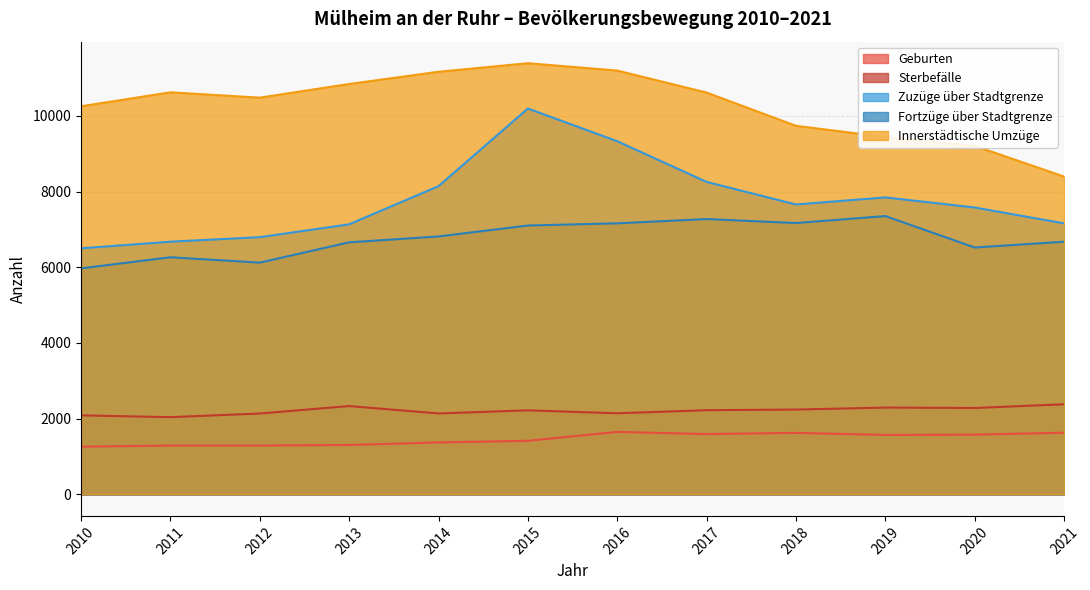

Rank the series at 2012 from lowest to highest value.

Geburten, Sterbefälle, Fortzüge über Stadtgrenze, Zuzüge über Stadtgrenze, Innerstädtische Umzüge